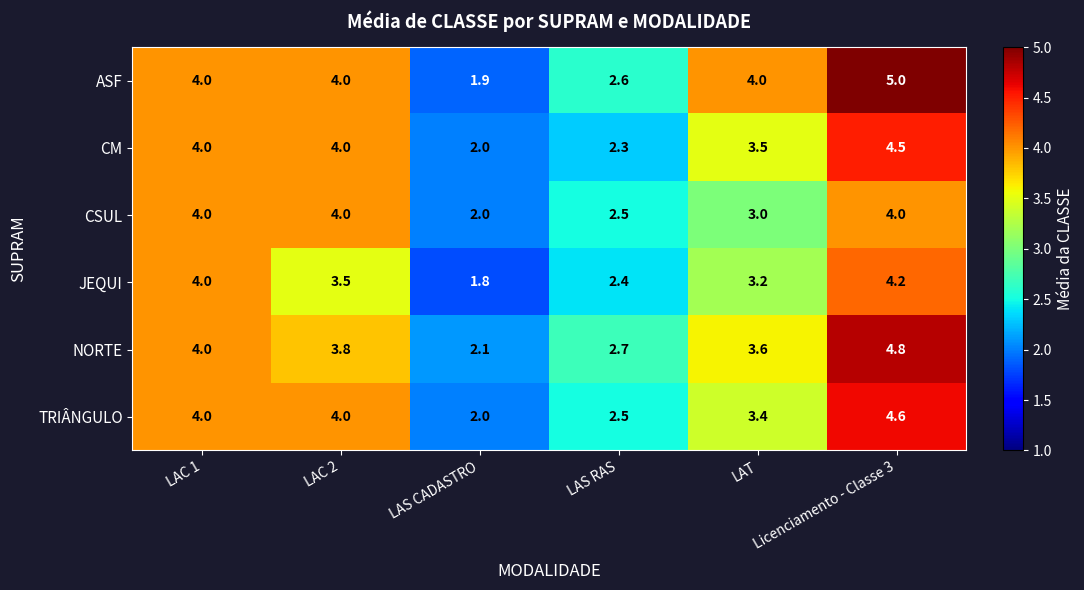

What is the smallest value displayed?

1.8